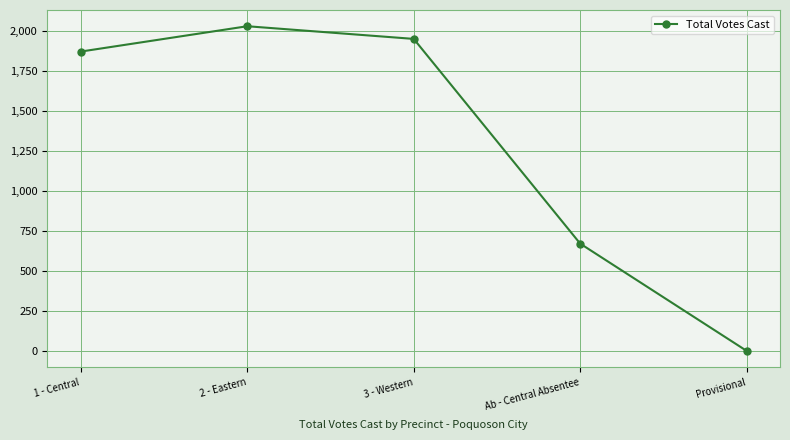

Is it true that the value at Provisional is 2?

True